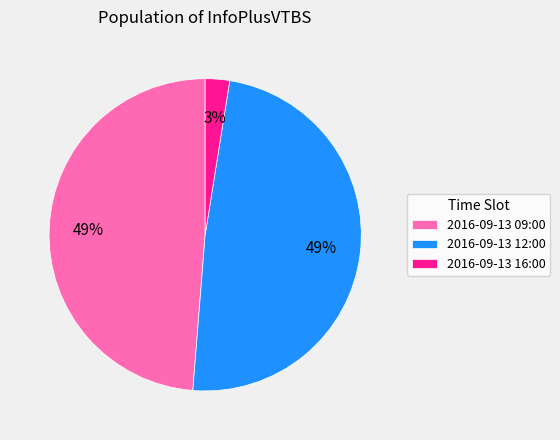

The 2016-09-13 09:00 slice represents 60% of the pie. True or false?

False